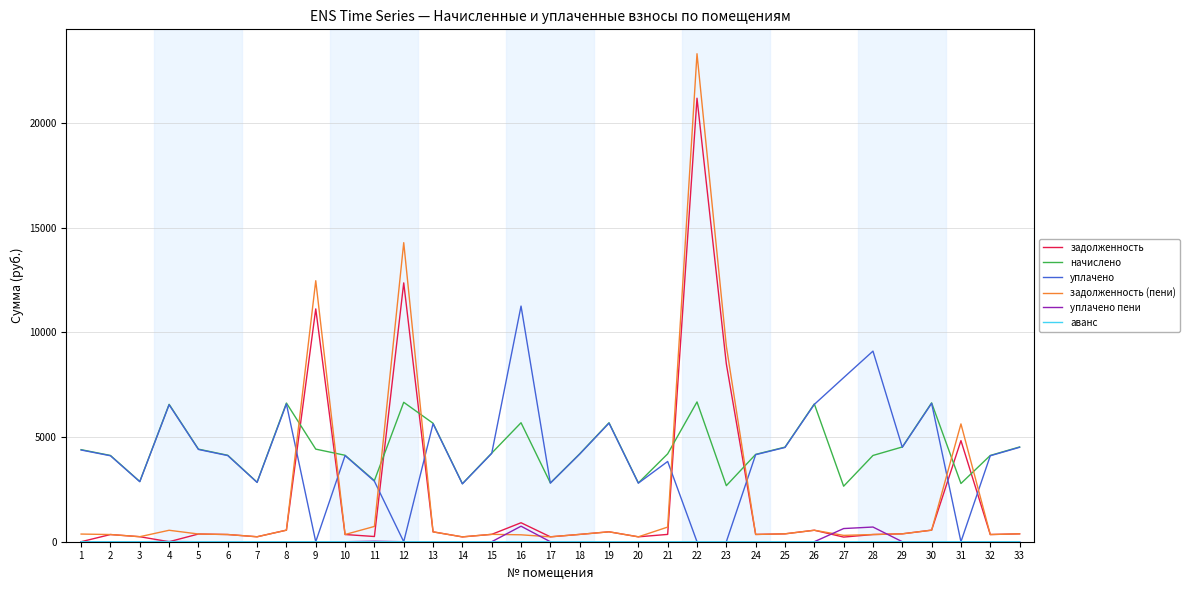

Between 9 and 25, which series saw the biggest shift?

задолженность (пени)